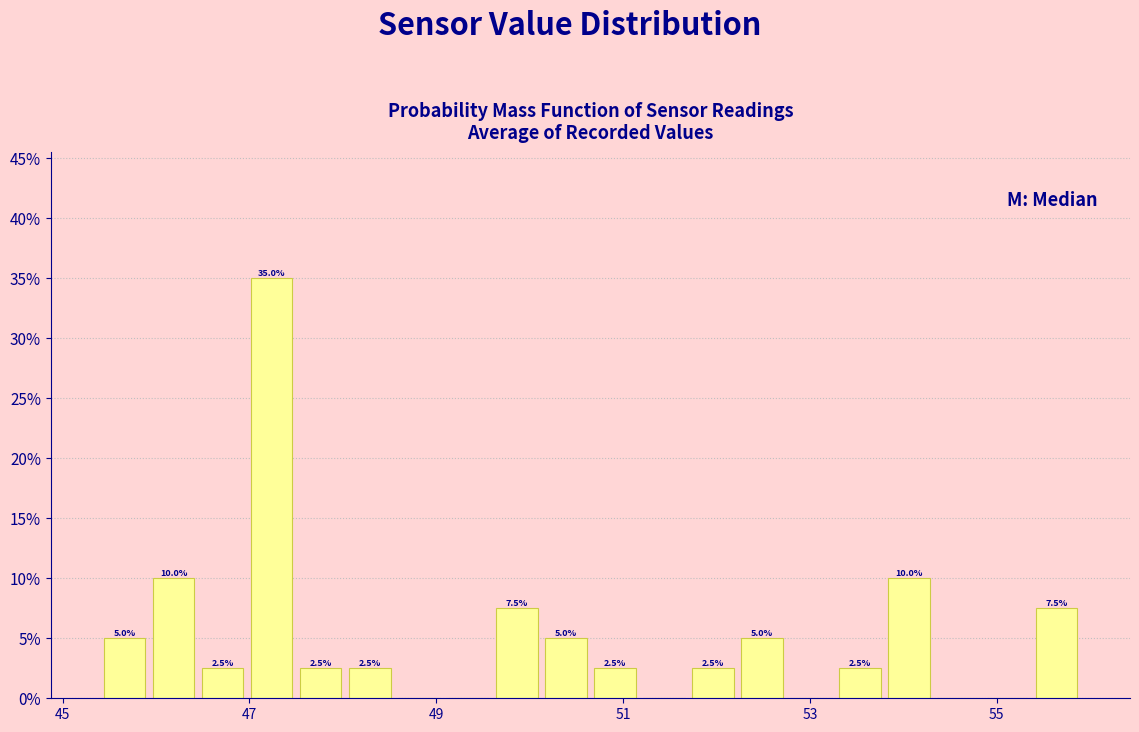

Read against the x-axis, roughly where is the centre of the tallest bar?

47.2